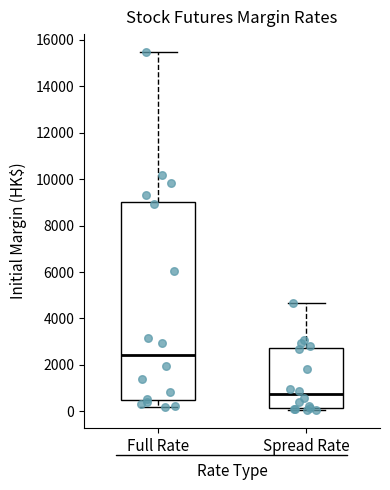

Which box's median line is the highest?

Full Rate